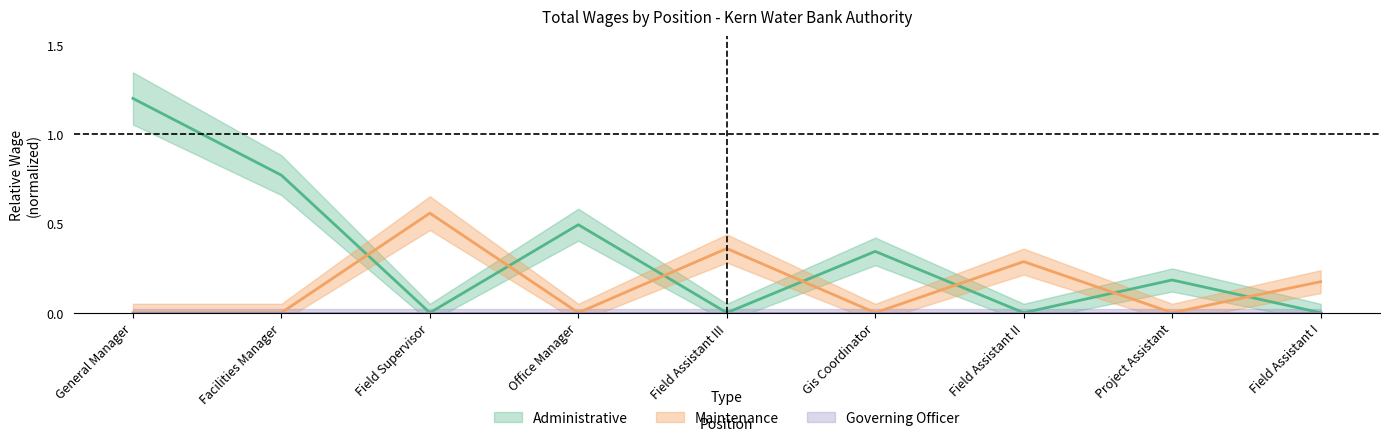

What is the difference between the highest and lowest values at Field Assistant I?

0.2